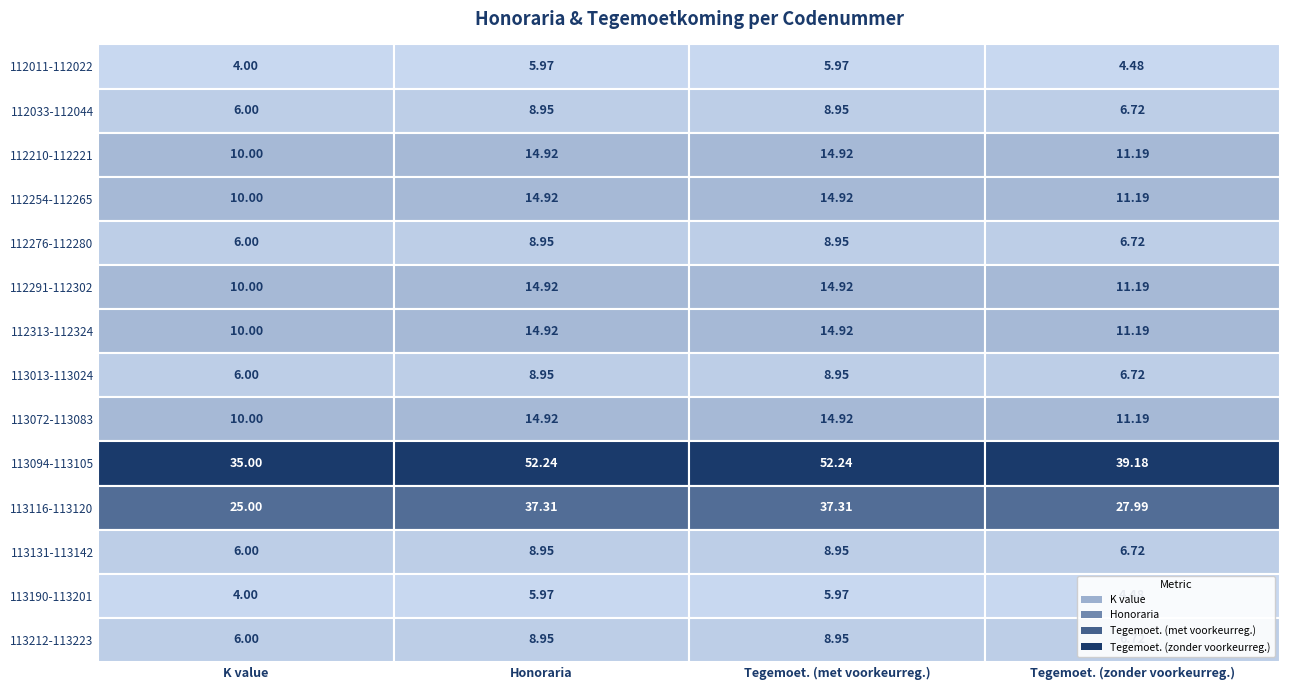

Reading left to right, what are all the values shown in this chart?

112011: 112011-112022=4.0	112033-112044=6.0	112210-112221=10.0	112254-112265=10.0	112276-112280=6.0	112291-112302=10.0	112313-112324=10.0	113013-113024=6.0	113072-113083=10.0	113094-113105=35.0	113116-113120=25.0	113131-113142=6.0	113190-113201=4.0	113212-113223=6.0
112022: 112011-112022=6.0	112033-112044=8.9	112210-112221=14.9	112254-112265=14.9	112276-112280=8.9	112291-112302=14.9	112313-112324=14.9	113013-113024=8.9	113072-113083=14.9	113094-113105=52.2	113116-113120=37.3	113131-113142=8.9	113190-113201=6.0	113212-113223=8.9
112033: 112011-112022=6.0	112033-112044=8.9	112210-112221=14.9	112254-112265=14.9	112276-112280=8.9	112291-112302=14.9	112313-112324=14.9	113013-113024=8.9	113072-113083=14.9	113094-113105=52.2	113116-113120=37.3	113131-113142=8.9	113190-113201=6.0	113212-113223=8.9
112044: 112011-112022=4.5	112033-112044=6.7	112210-112221=11.2	112254-112265=11.2	112276-112280=6.7	112291-112302=11.2	112313-112324=11.2	113013-113024=6.7	113072-113083=11.2	113094-113105=39.2	113116-113120=28.0	113131-113142=6.7	113190-113201=4.5	113212-113223=6.7